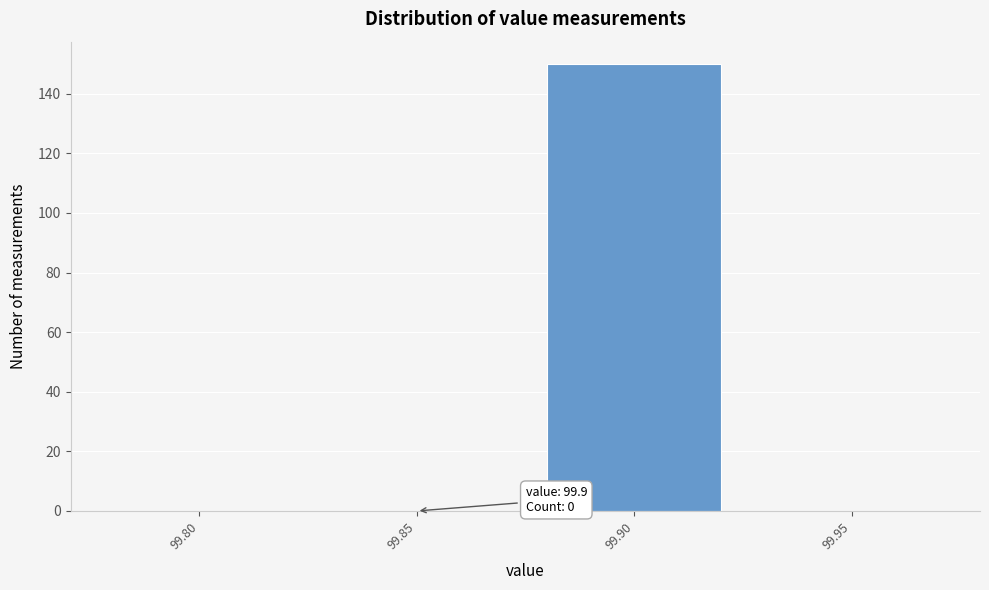

Reading left to right, list all the values displayed in this chart.

99.80=0	99.85=0	99.90=150	99.95=0